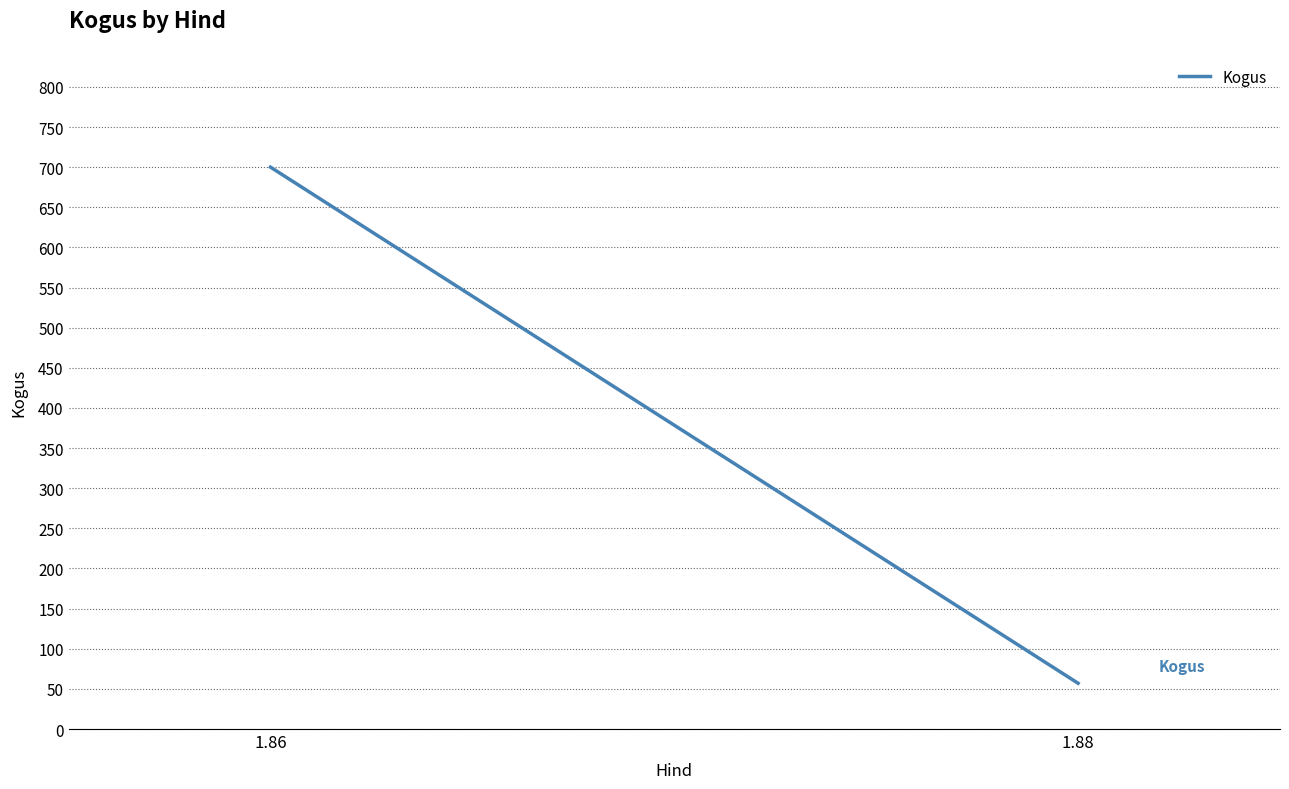

Reading left to right, what are all the values shown in this chart?

1.86=700	1.88=57